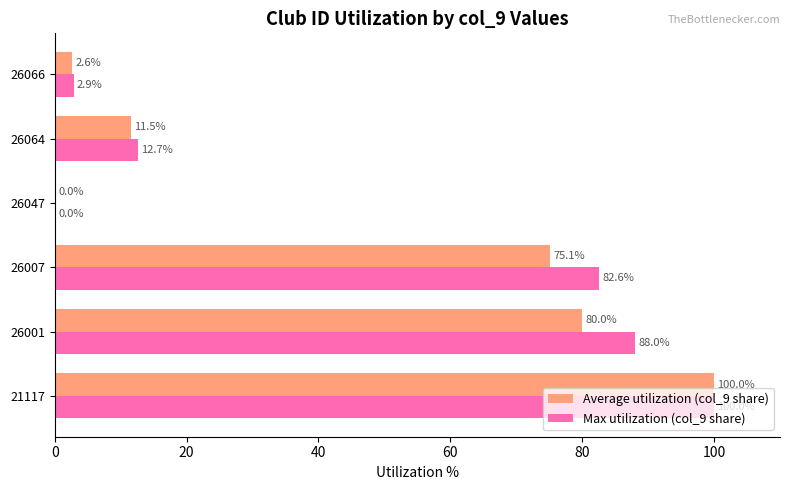

What is the total value across all series at 21117?

200.0